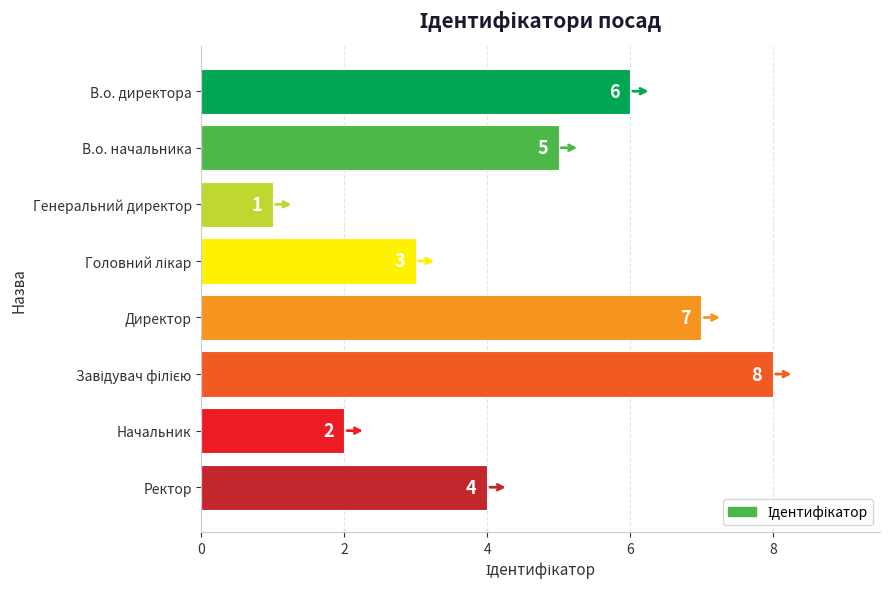

Which has a higher value, Начальник or Директор?

Директор